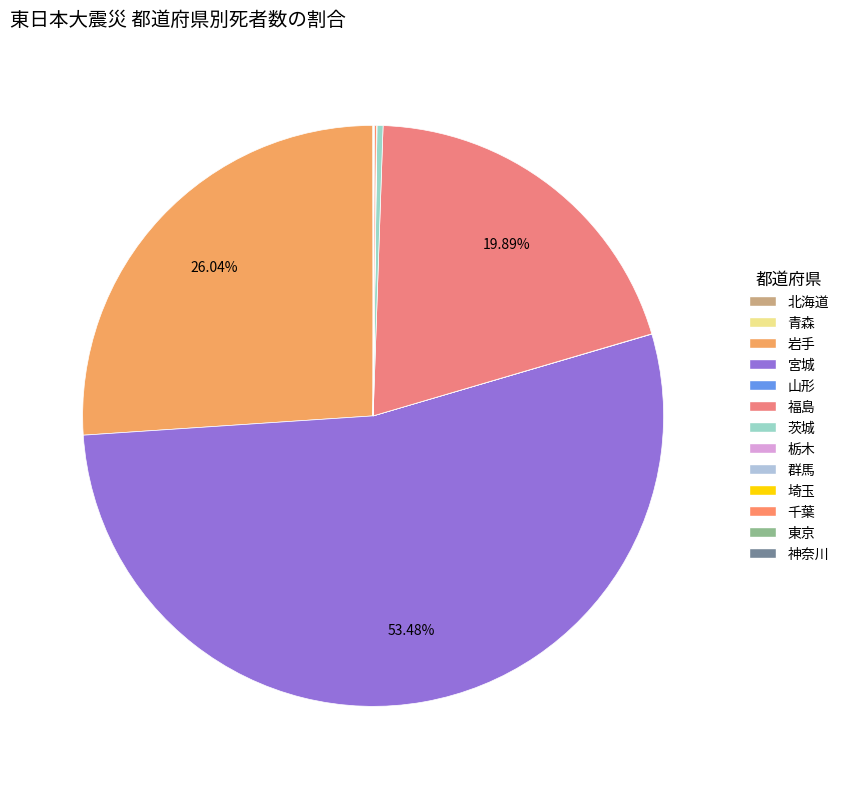

Which category accounts for the majority?

宮城